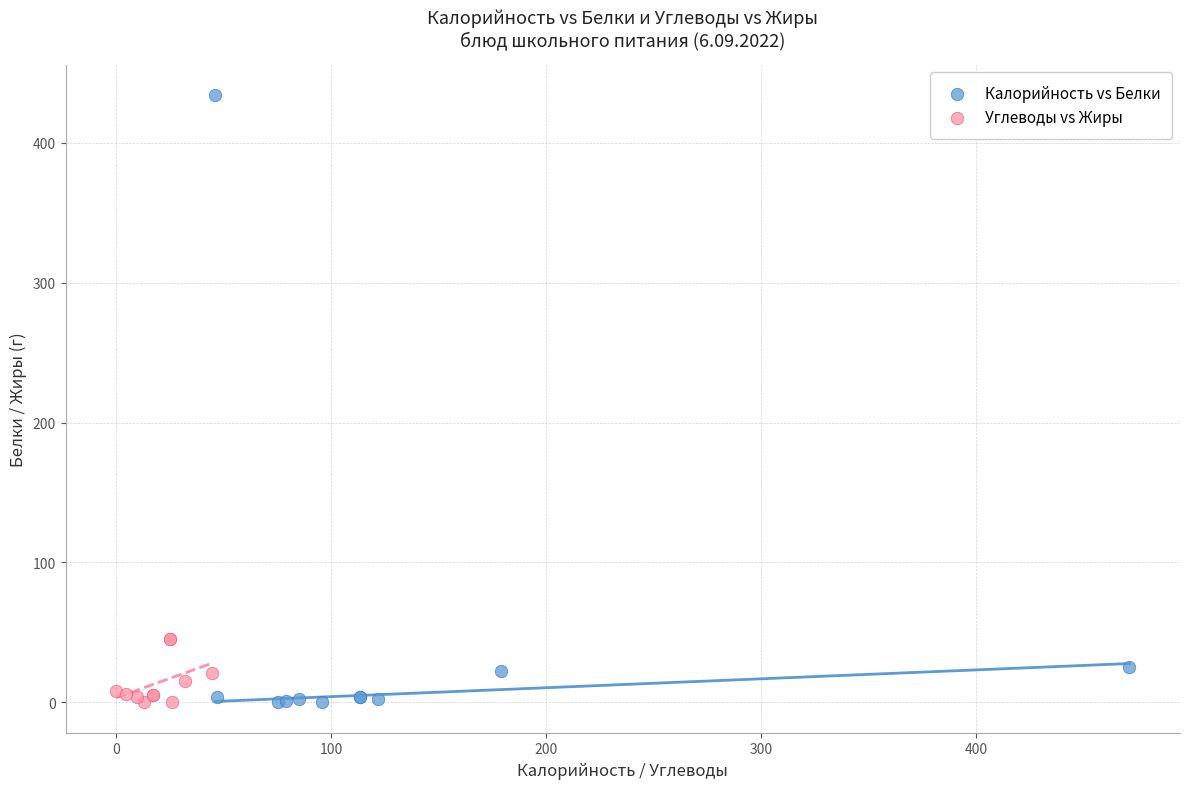

Which series has the widest spread of Y values?

Калорийность vs Белки